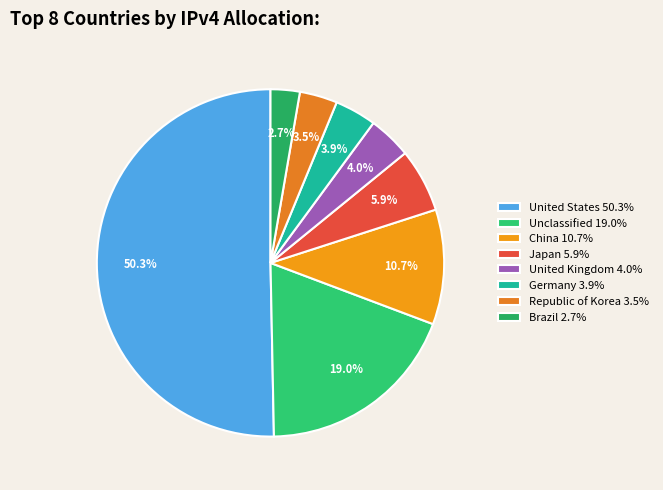

How many slices are in this pie chart?

8